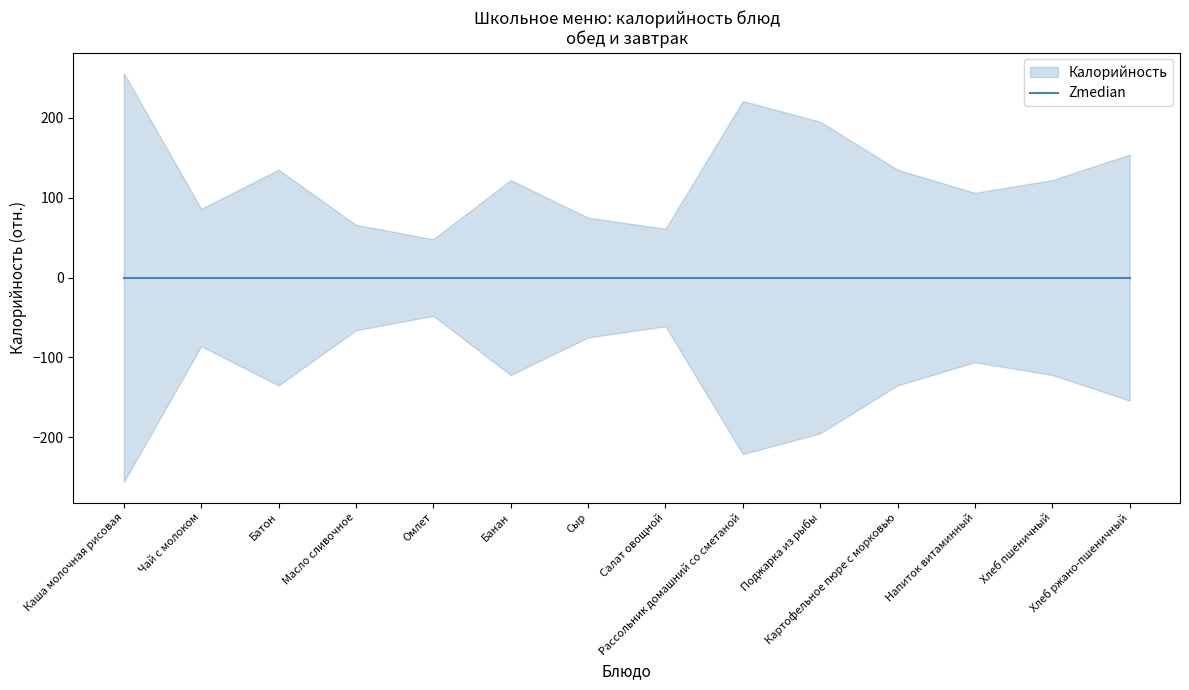

What is the label of the 1st point from the left?

Каша молочная рисовая